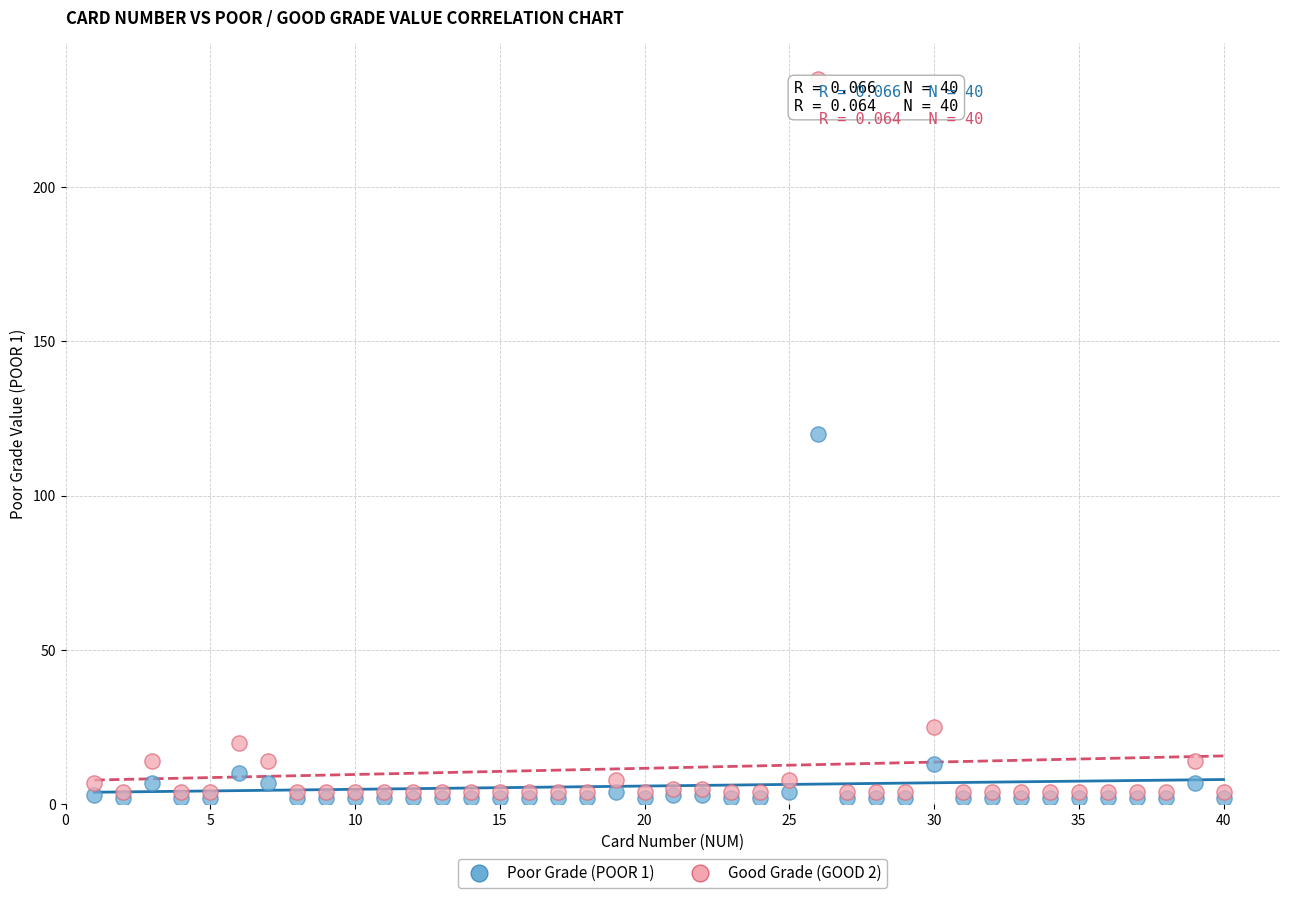

What are all the series names shown in the legend?

Poor Grade (POOR 1), Good Grade (GOOD 2)